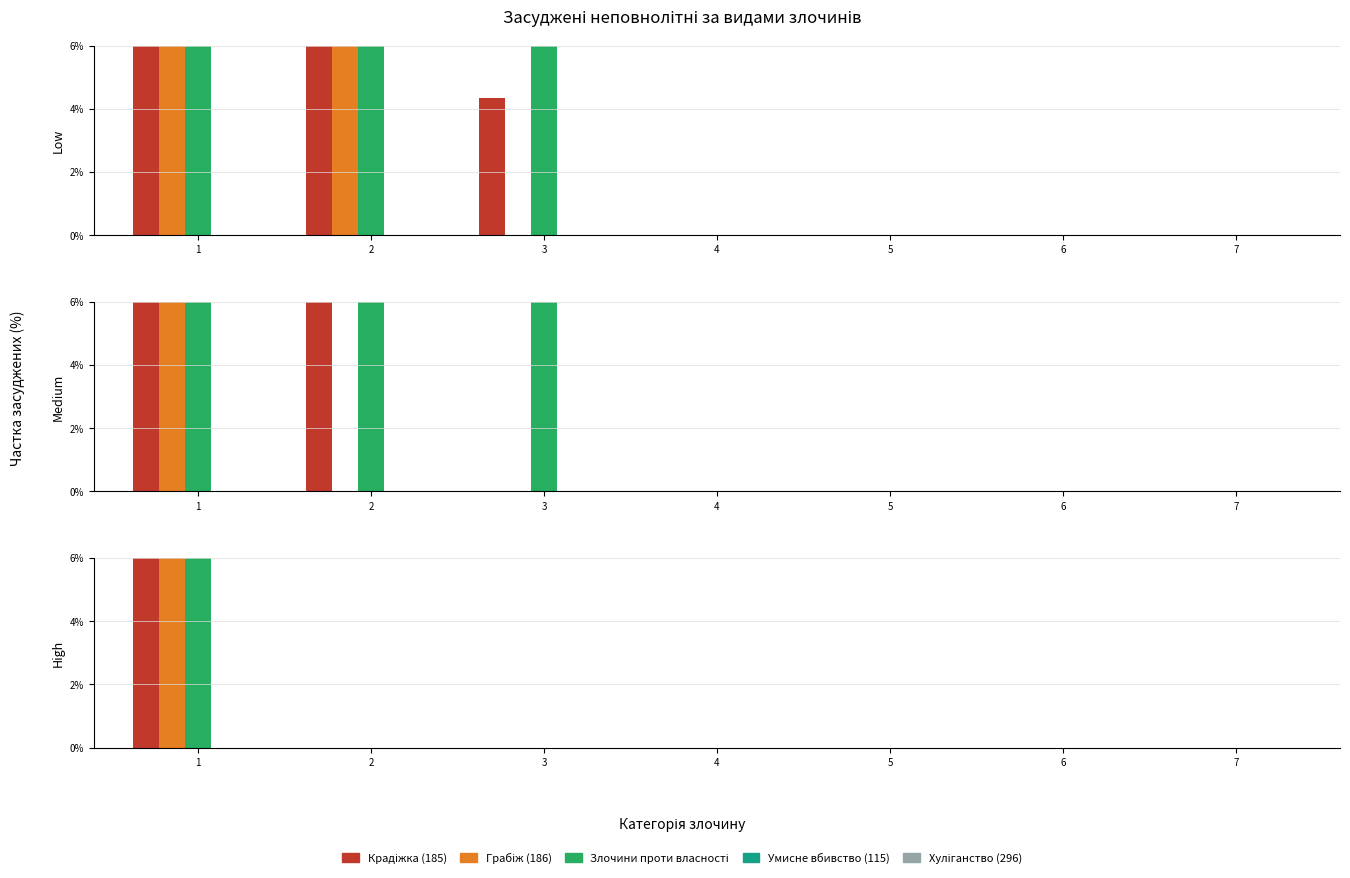

Is it true that Умисне вбивство (115) equals 0 at 3?

True